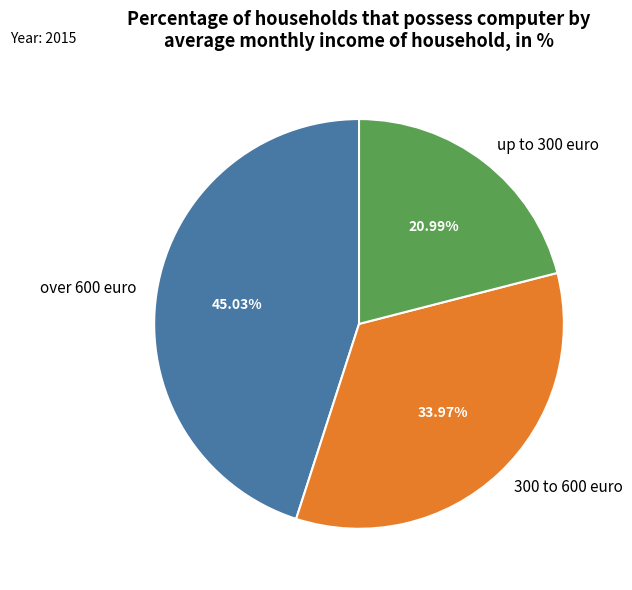

Count the number of slices in the pie.

3